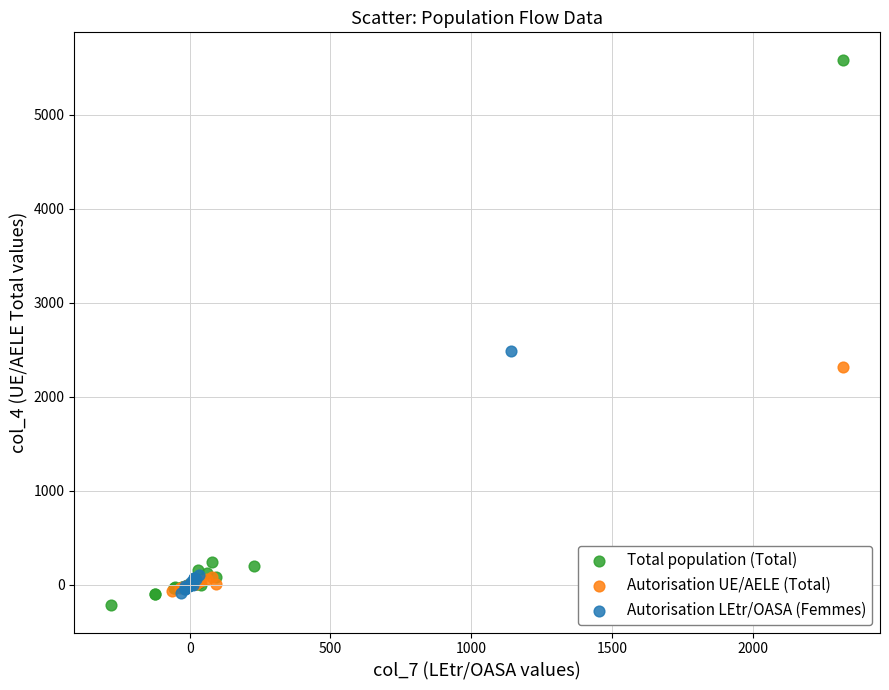

What are all the series names shown in the legend?

Total population (Total), Autorisation UE/AELE (Total), Autorisation LEtr/OASA (Femmes)